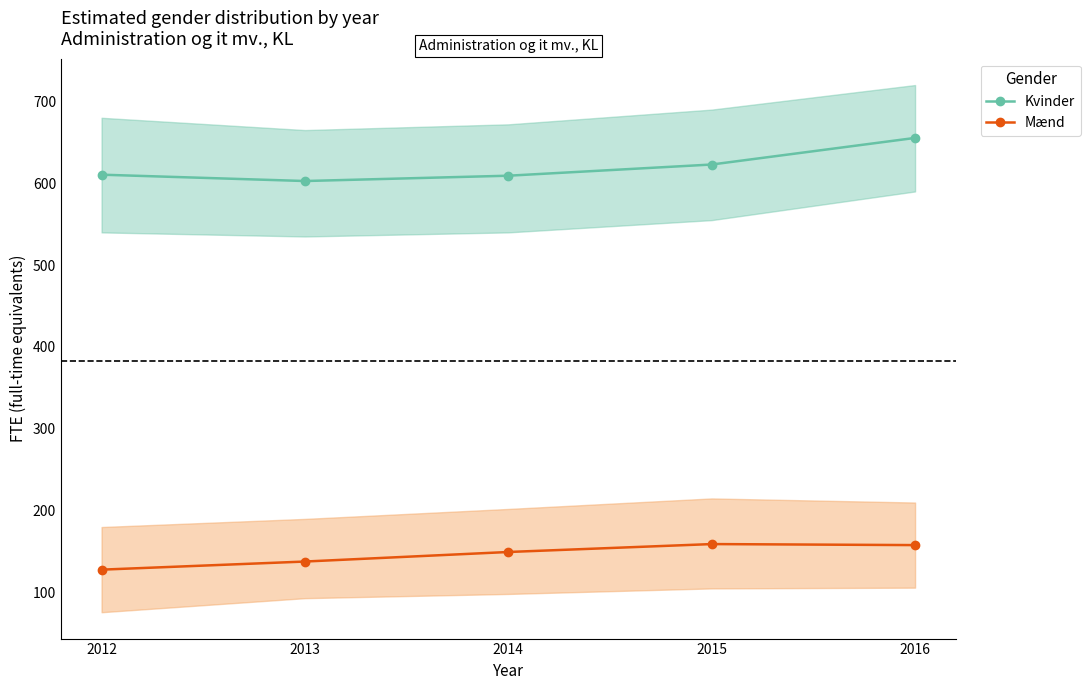

How many lines are shown in the chart?

2